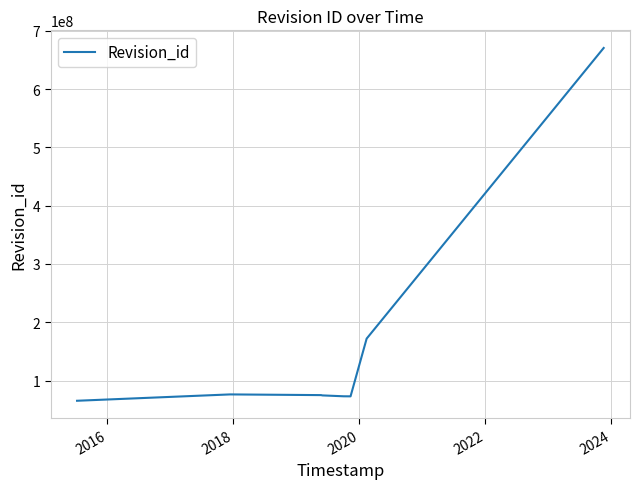

What is the sum of all values?

1279306108